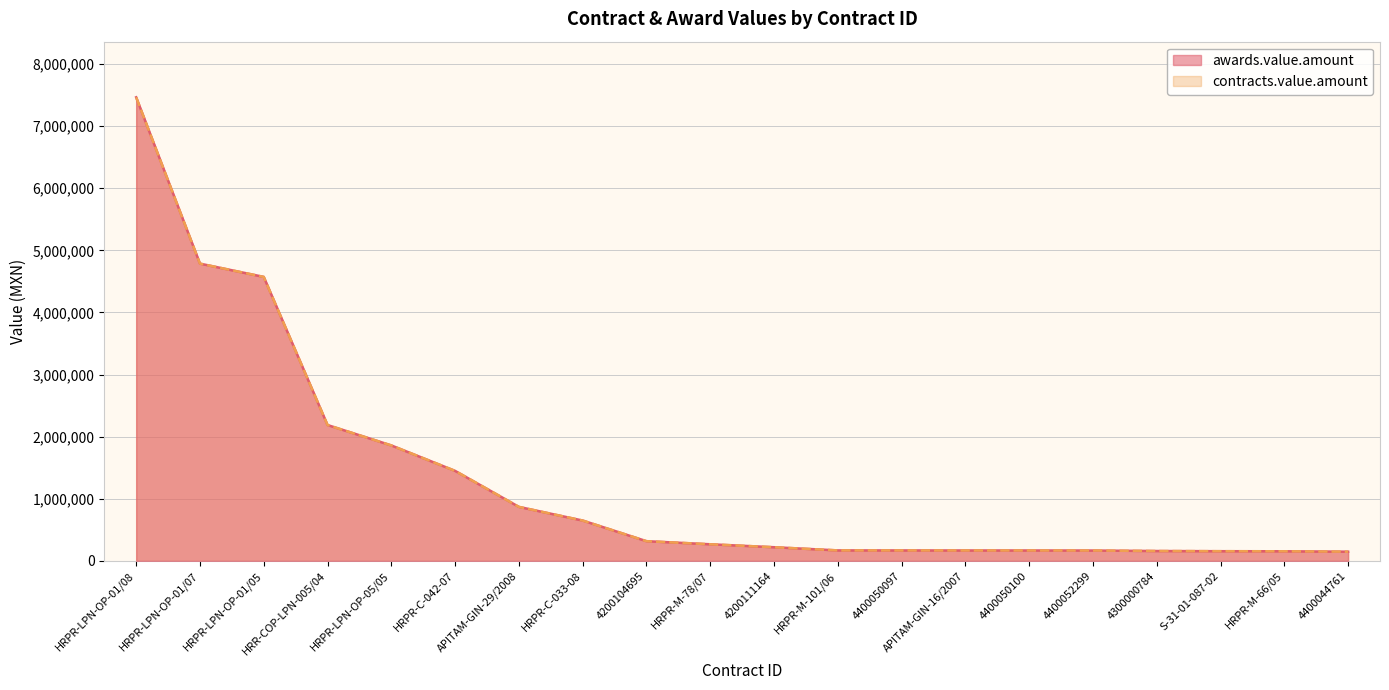

What is the label of the 6th point from the left?

HRPR-C-042-07